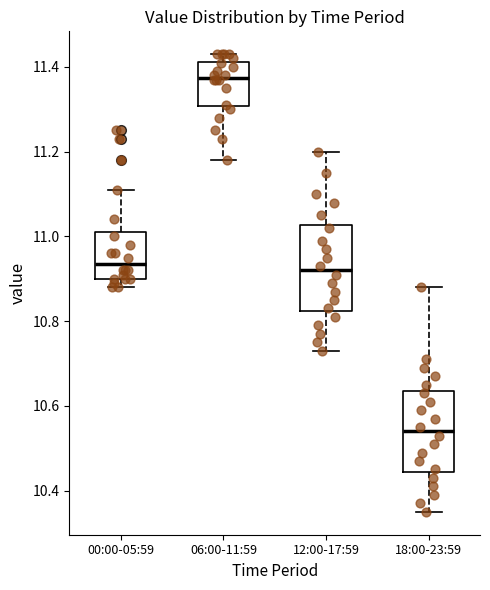

Which box has the highest median line?

06:00-11:59